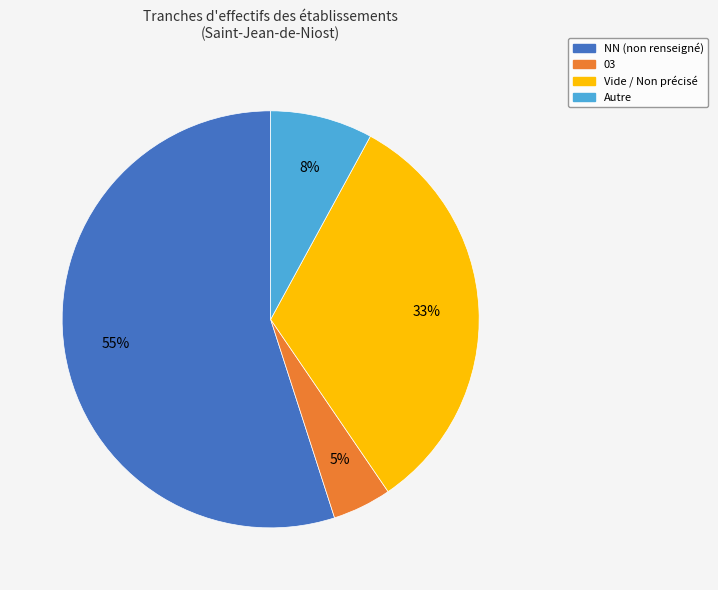

To the nearest percent, what is the difference between the largest and smallest slice percentages?

50%